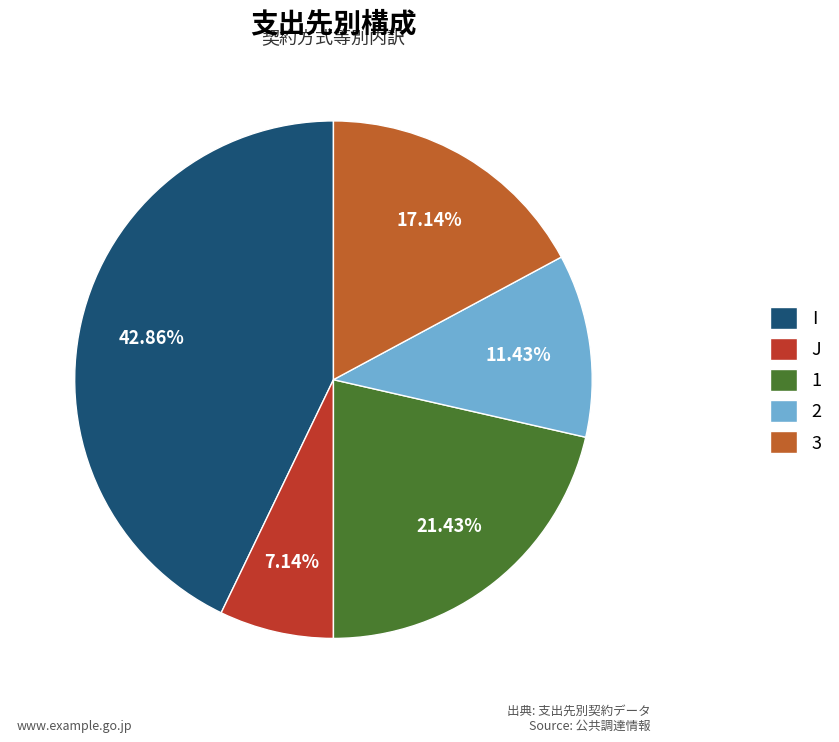

Combined, do J and 3 account for over 50%?

No